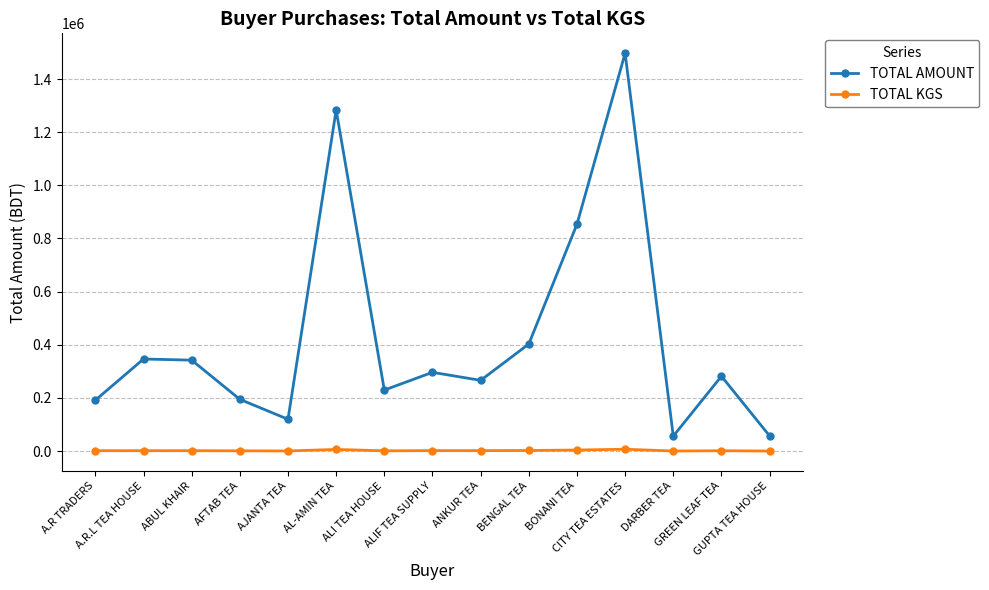

What is the spread (max minus min) of values at ANKUR TEA?

264352.1